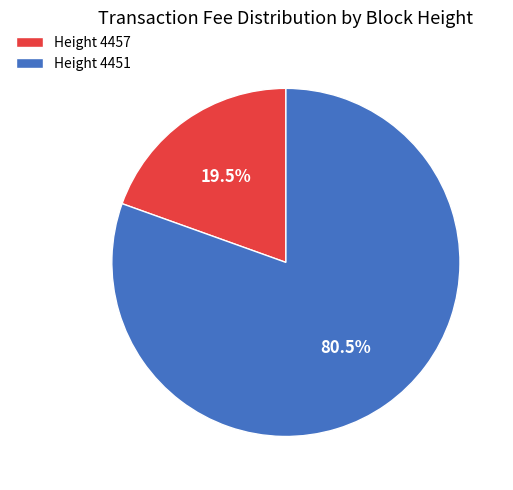

Between Height 4451 and Height 4457, which is larger?

Height 4451